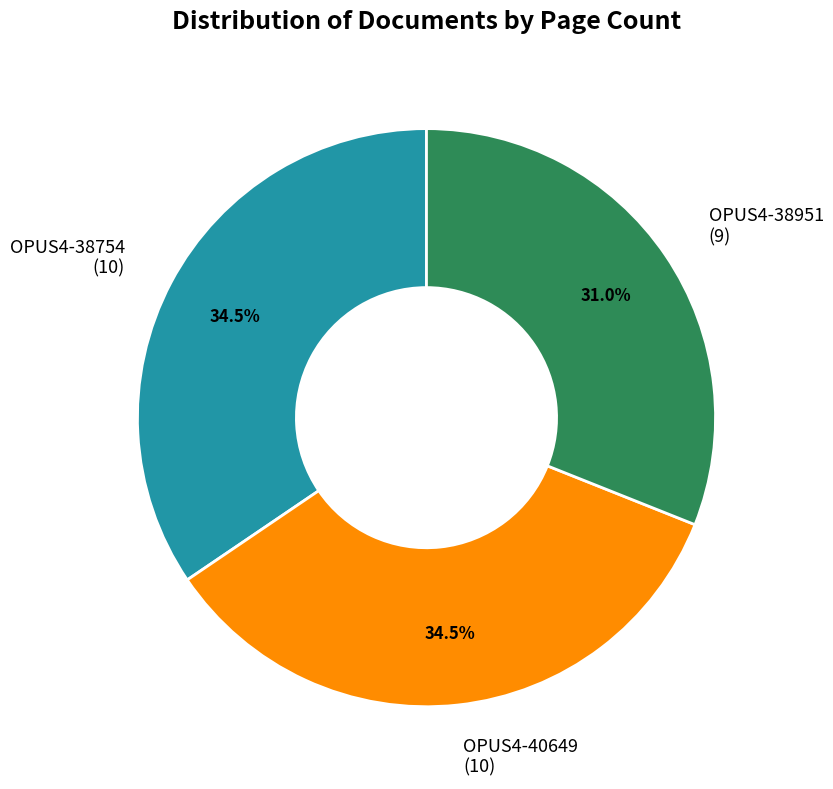

Is it true that OPUS4-38951 is 31% of the pie?

True